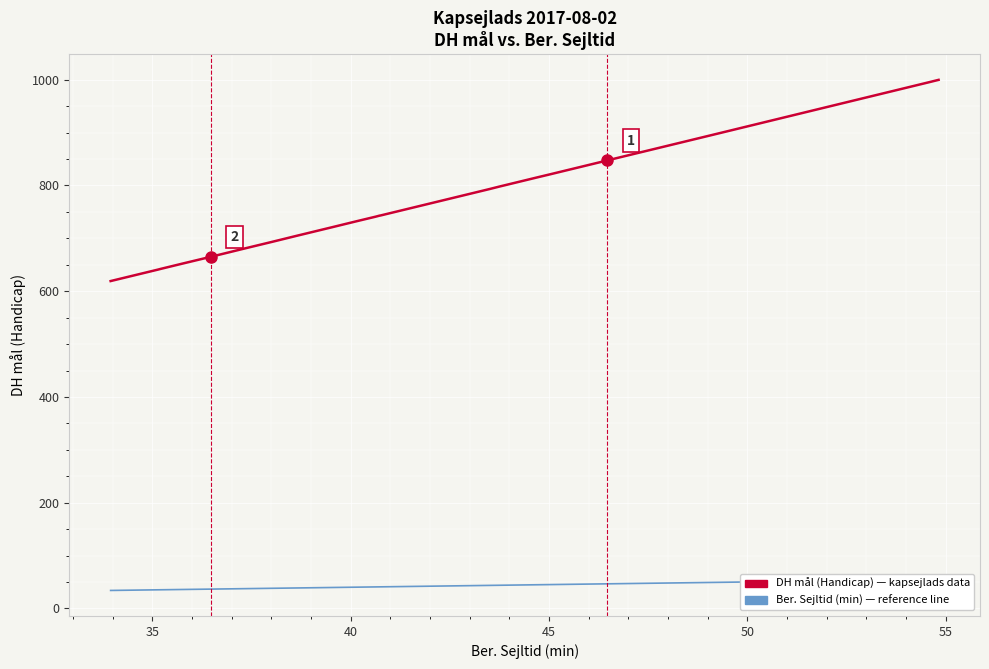

How many lines are shown in the chart?

2